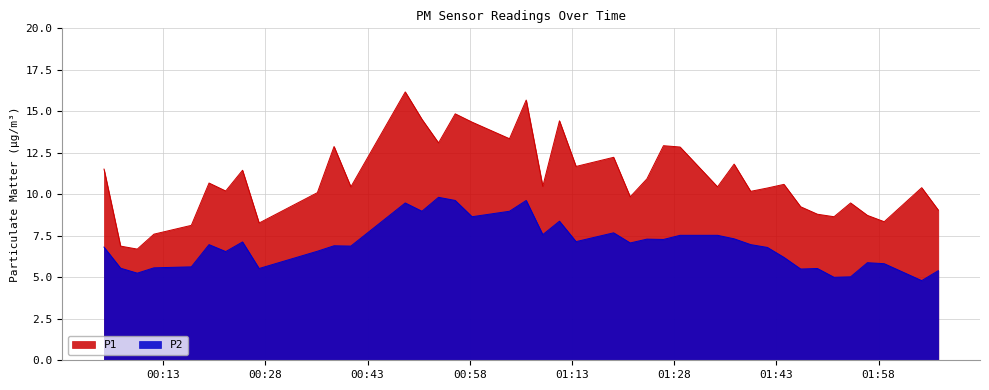

How many categories are shown in the chart?

40